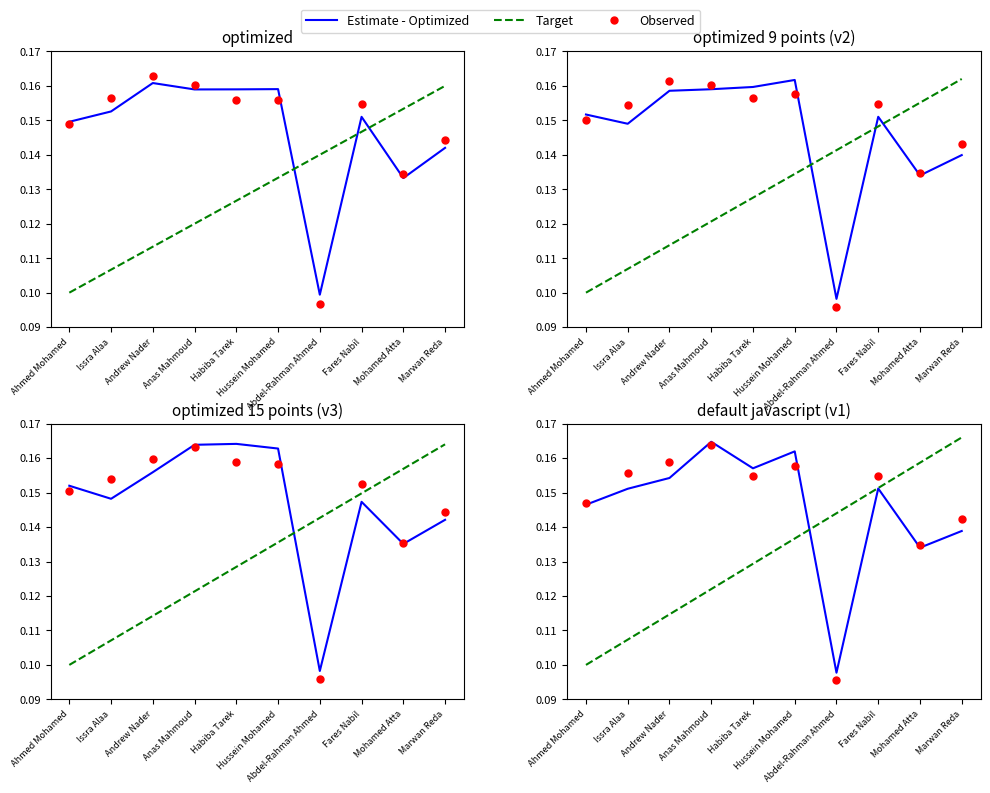

At how many categories does at least one series exceed 0?

10